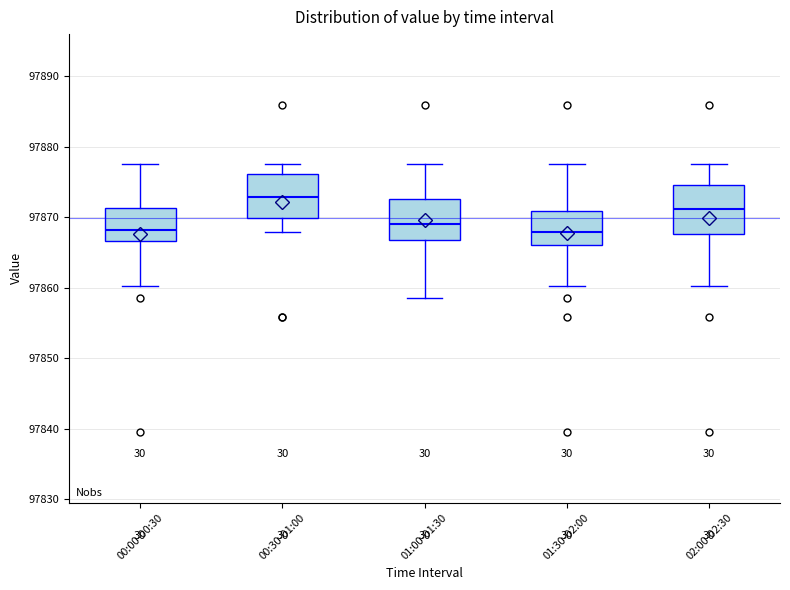

Reading left to right, read every box against the y-axis: the position of its median line, the range the box covers, and the ends of its whiskers. The values are not printed on the chart, so give them approximately, as read against the axis.

00:00-00:30: median 97868, box 97867 to 97871, whiskers 97860 to 97878
00:30-01:00: median 97873, box 97870 to 97876, whiskers 97868 to 97878
01:00-01:30: median 97869, box 97867 to 97873, whiskers 97859 to 97878
01:30-02:00: median 97868, box 97866 to 97871, whiskers 97860 to 97878
02:00-02:30: median 97871, box 97868 to 97875, whiskers 97860 to 97878